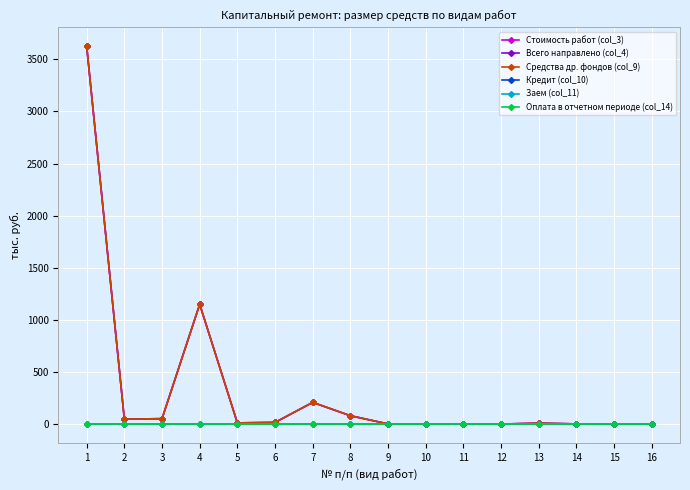

Is this an area chart (filled region under the line)?

No